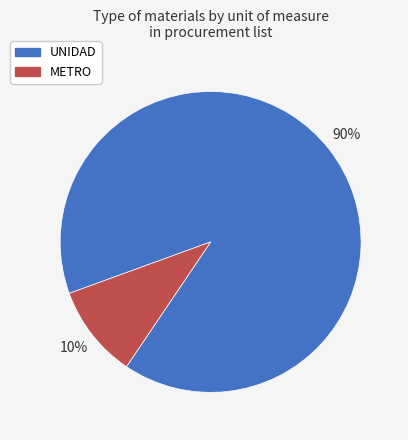

The UNIDAD slice represents 85% of the pie. True or false?

False